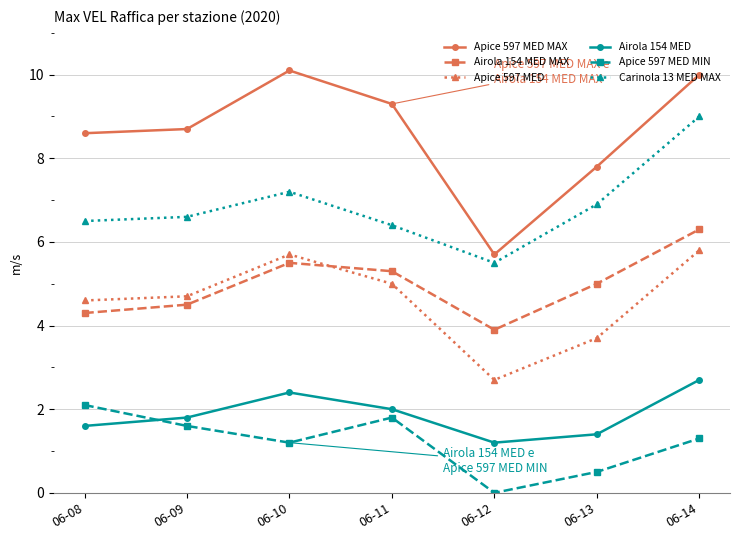

At how many categories does at least one series exceed 8?

5